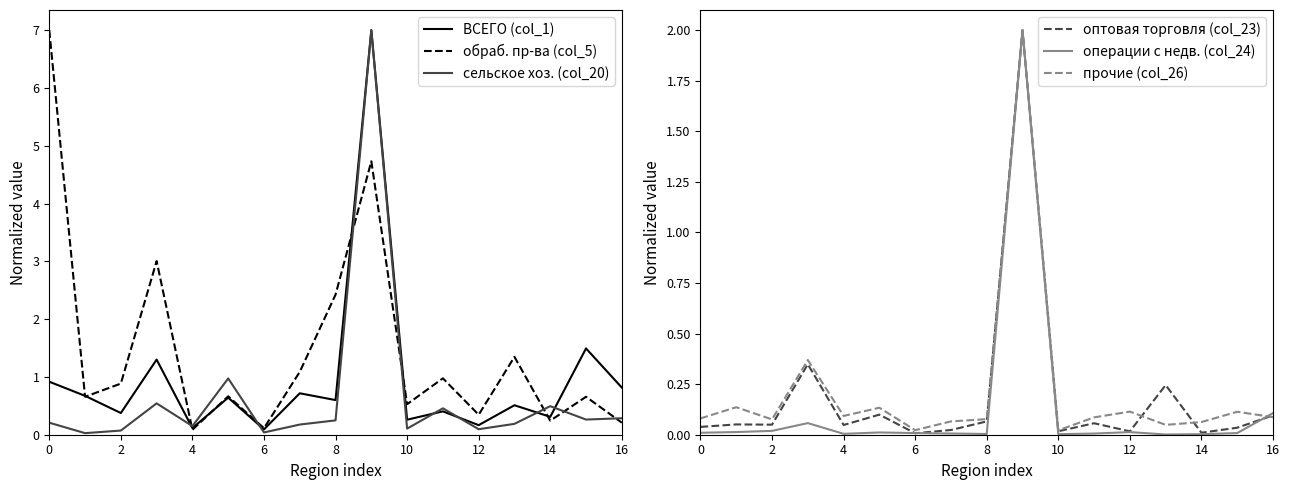

At which category is the sum across all series the highest?

9